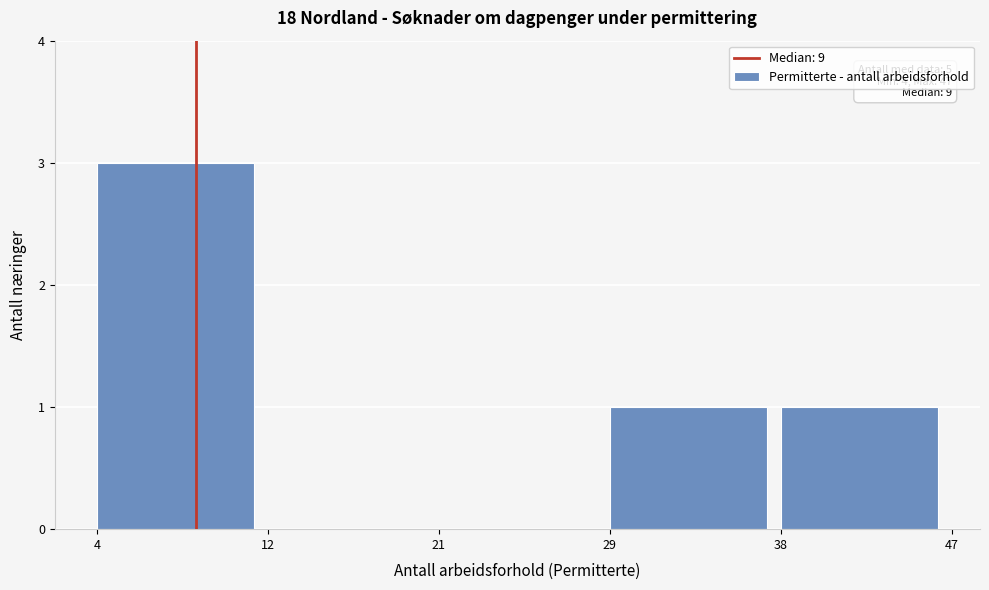

Reading left to right, list all the values displayed in this chart.

4=3	12=0	21=0	29=1	38=1